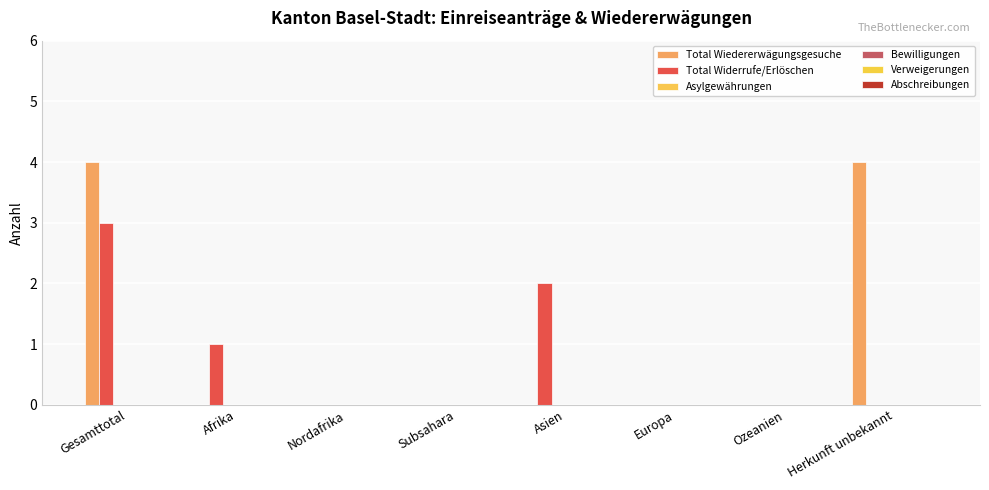

Rank the series by their maximum value, from lowest to highest.

Asylgewährungen, Bewilligungen, Verweigerungen, Abschreibungen, Total Widerrufe/Erlöschen, Total Wiedererwägungsgesuche